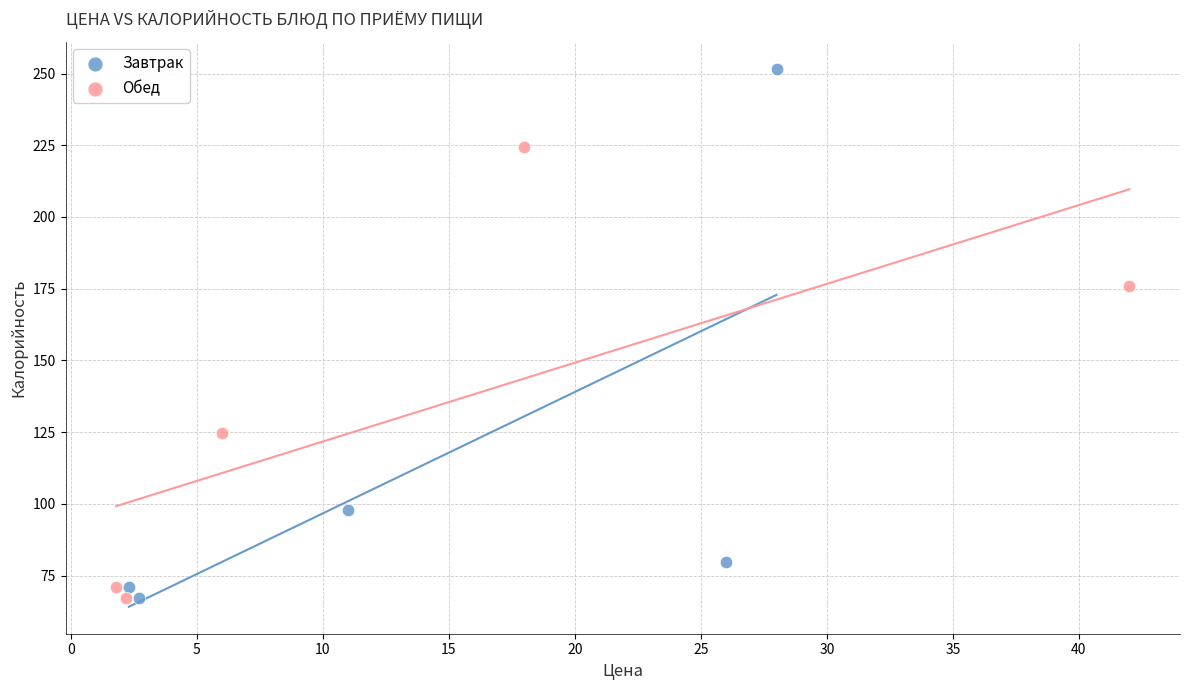

Which series contains the highest Y value?

Завтрак